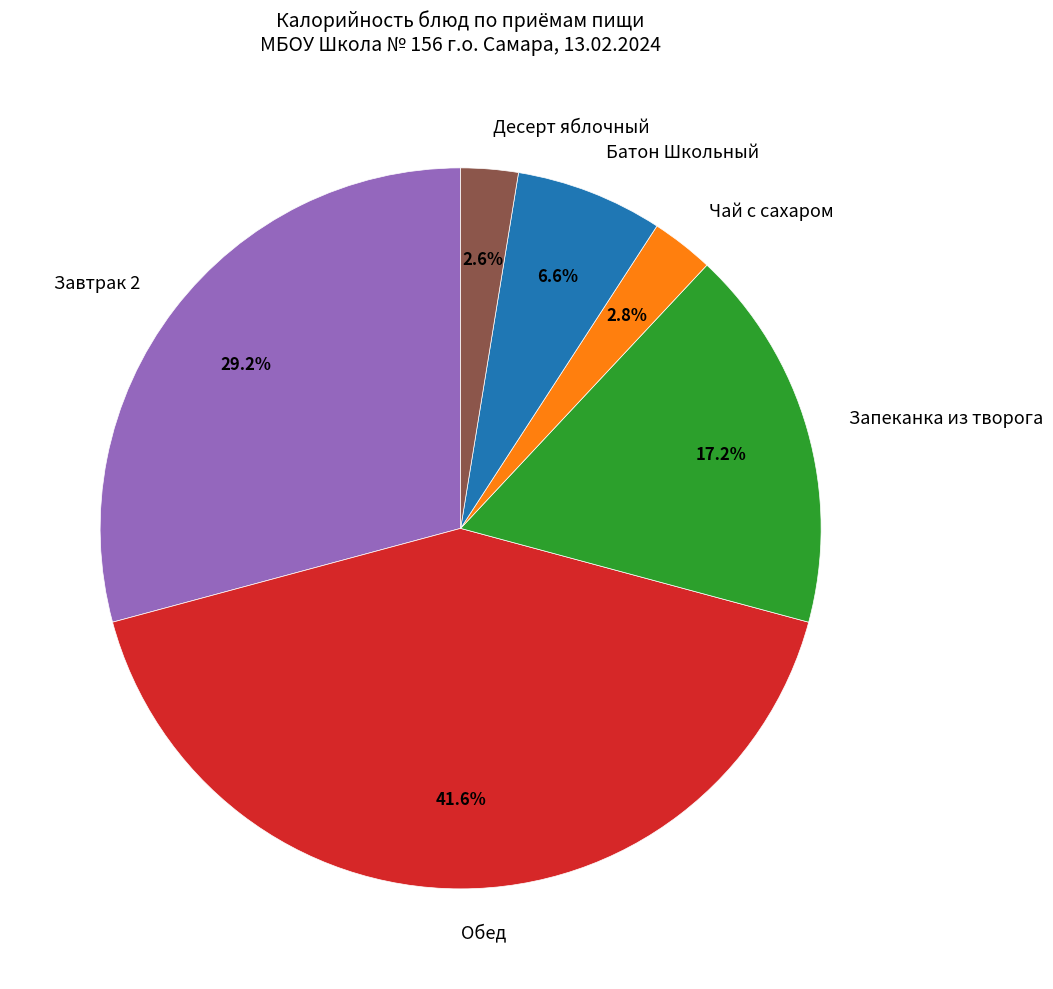

To the nearest percent, what is the difference between the Завтрак 2 and Десерт яблочный slice percentages?

27%